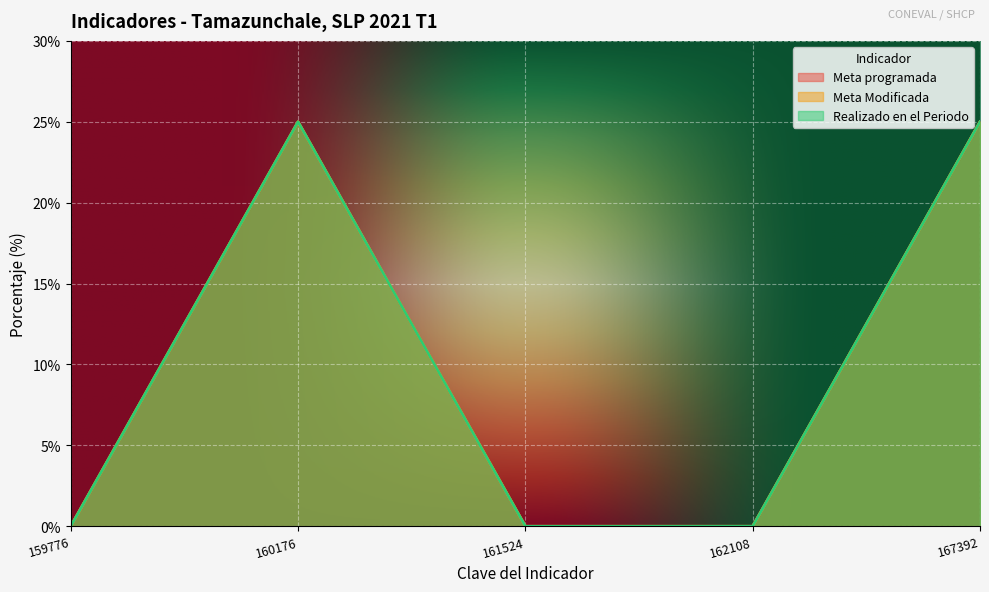

What are all the series names shown in the legend?

Meta programada, Meta Modificada, Realizado en el Periodo